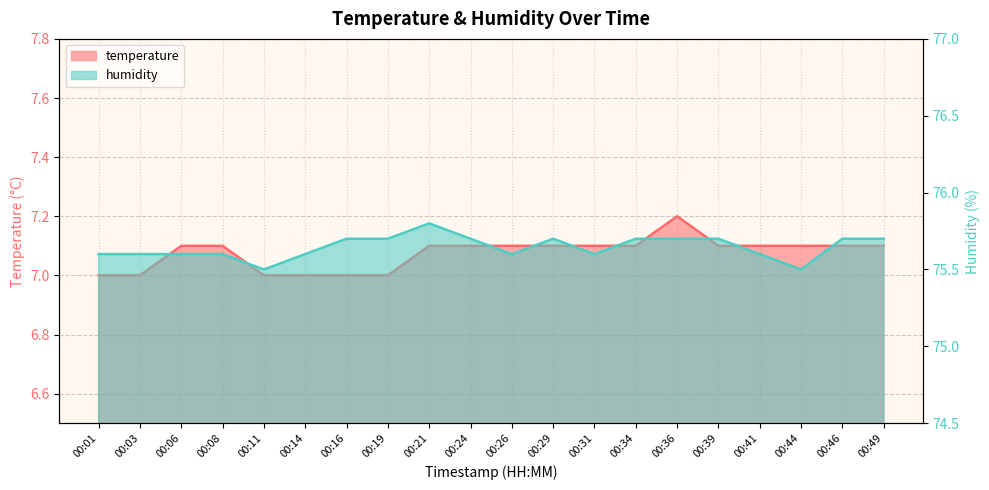

How many distinct data groups are displayed?

2